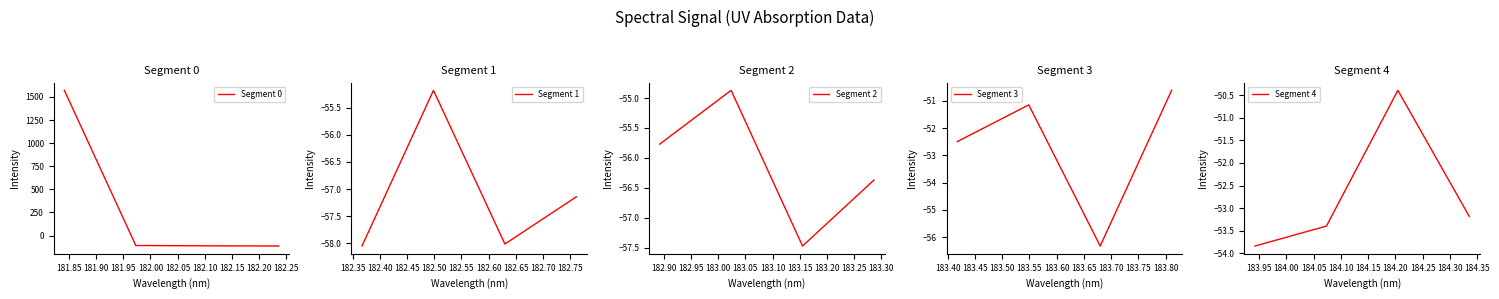

In Segment 3, how many points are higher than both neighbors (excluding endpoints)?

1